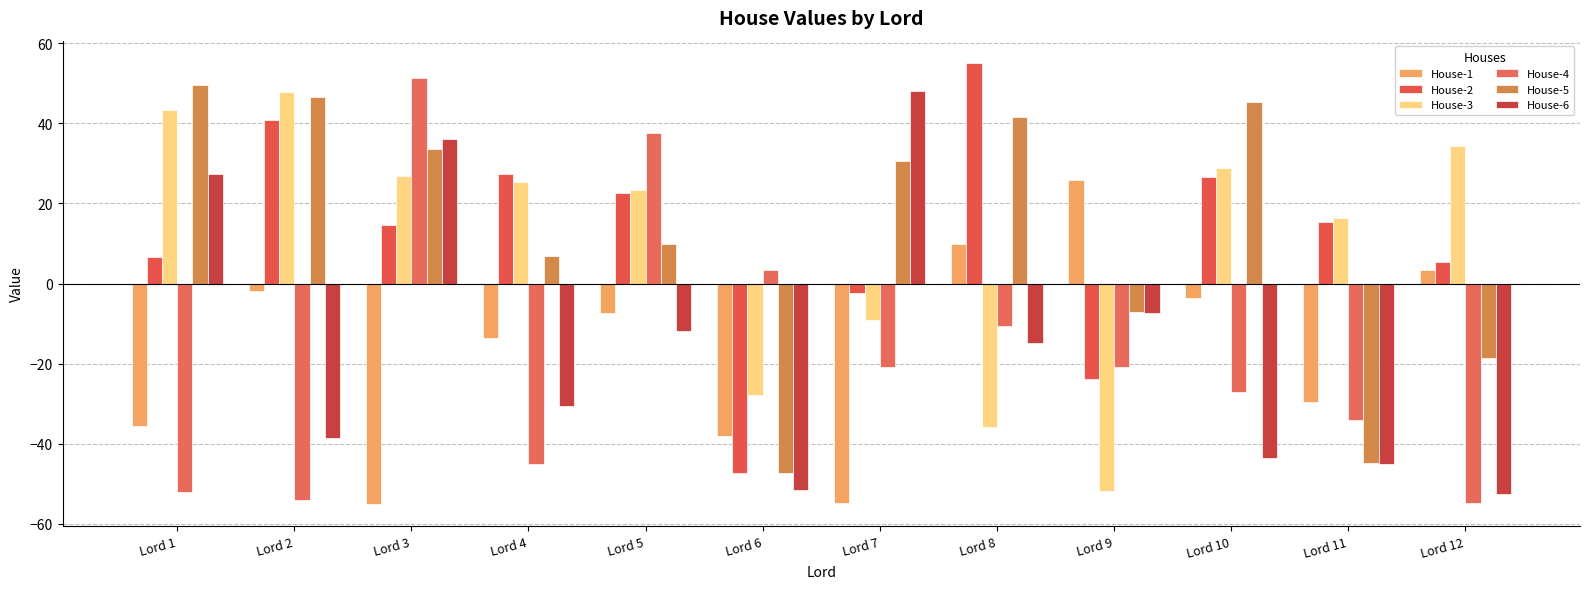

At which category is the sum across all series the highest?

Lord 3